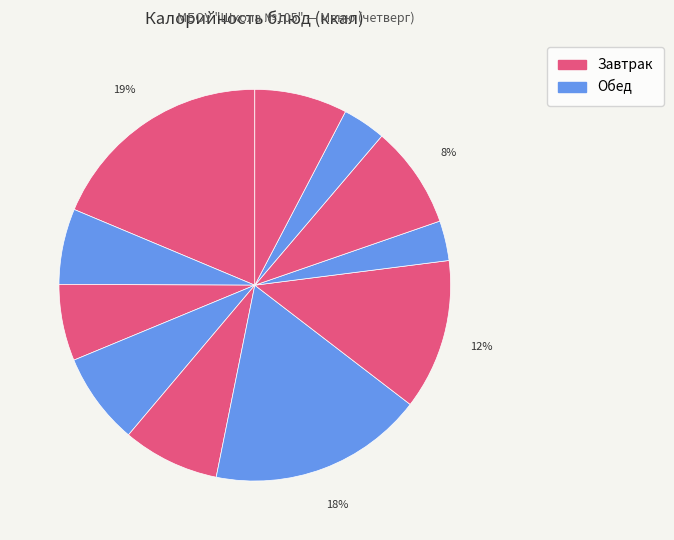

Count the number of slices in the pie.

11